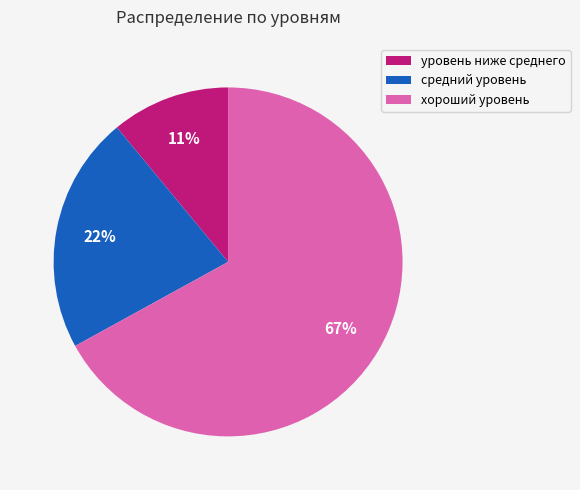

Is the sum of уровень ниже среднего and средний уровень greater than half?

No